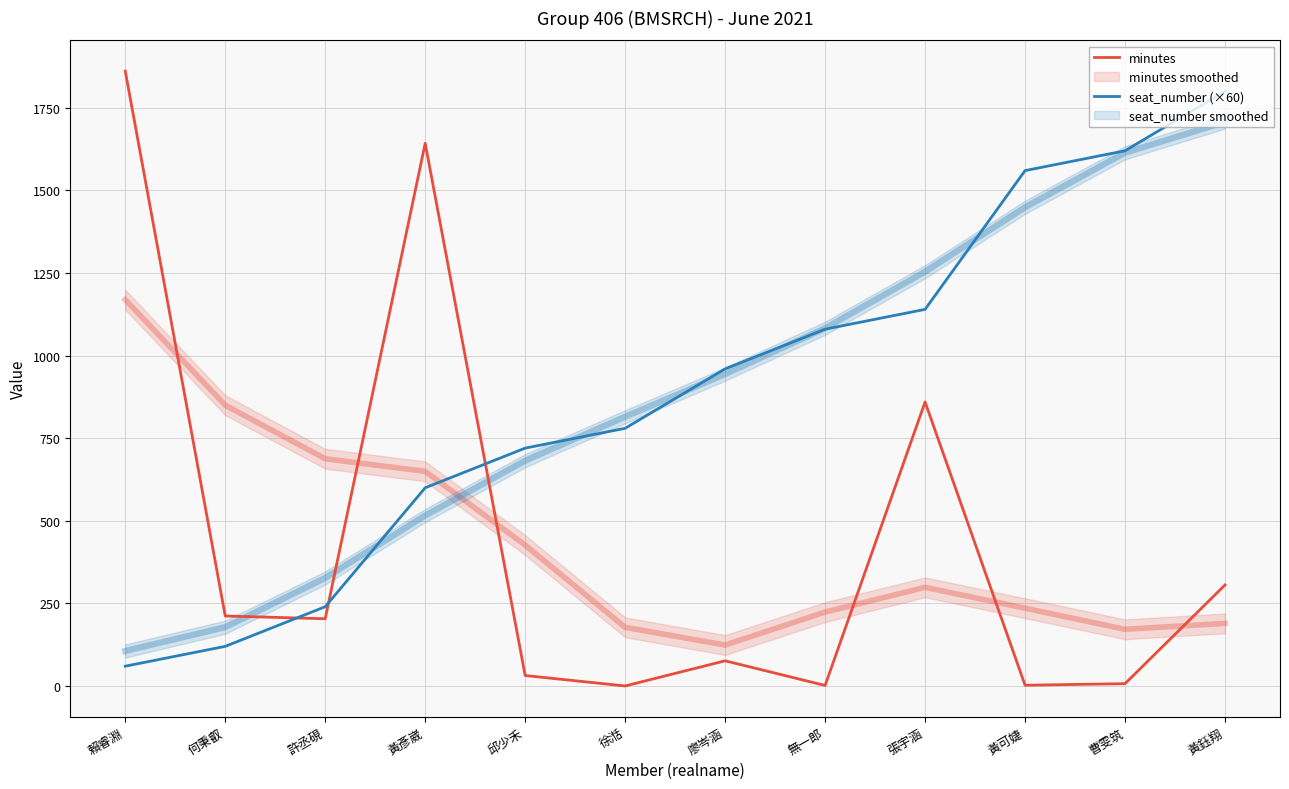

What is the value of the seat_number (×60) point at the 1st from the left?

60.0